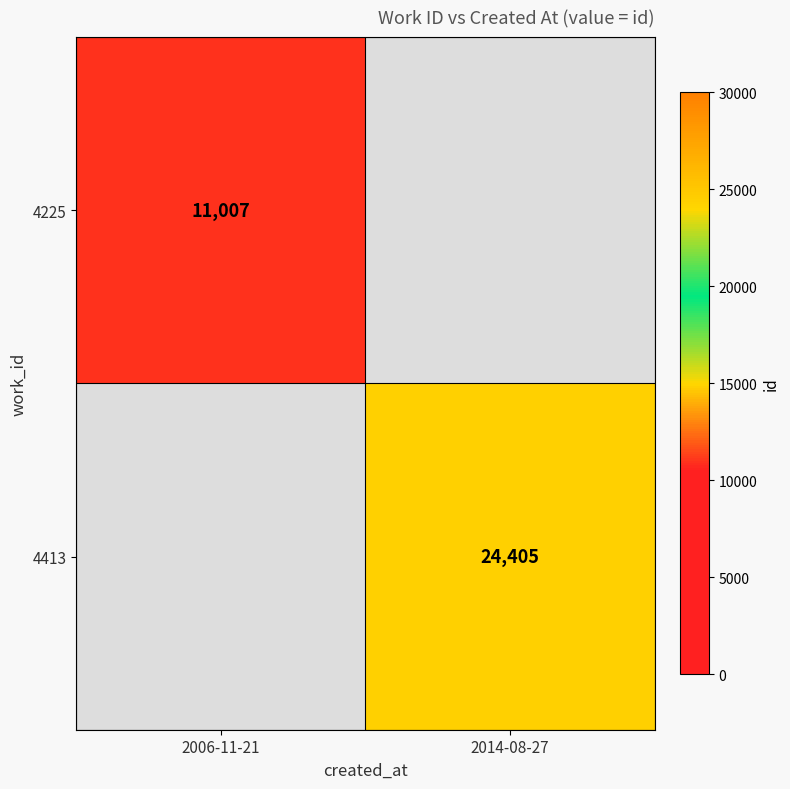

The value of 4413 at 2014-08-27 is 24405. True or false?

True